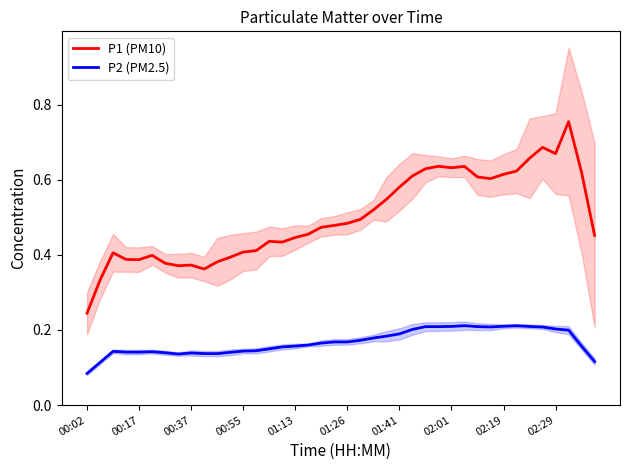

The P2 (PM2.5) series shows 0.3 at 02:29. True or false?

False